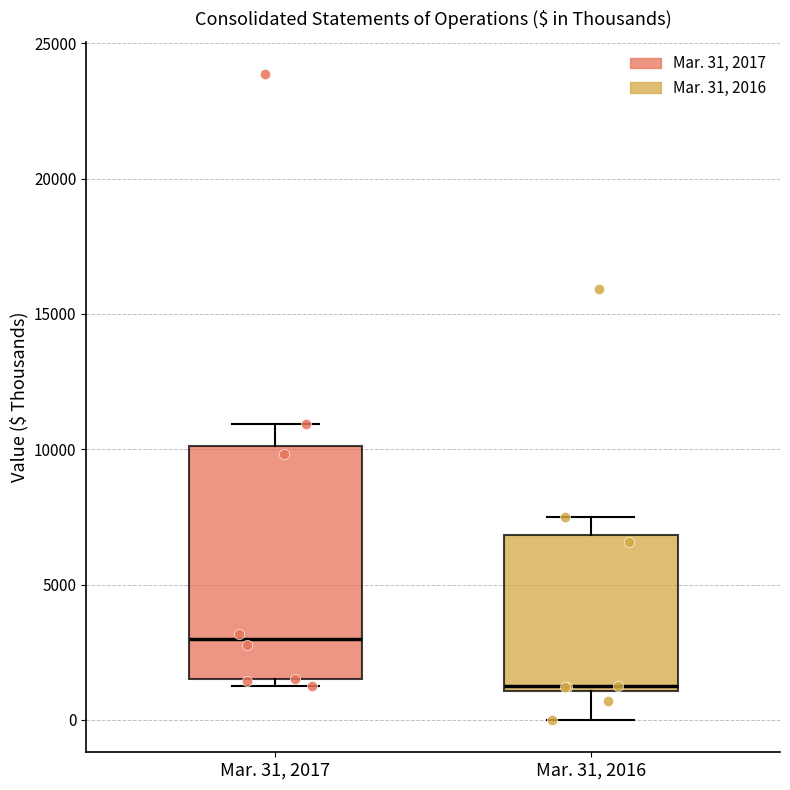

Reading left to right, read every box against the y-axis: the position of its median line, the range the box covers, and the ends of its whiskers. The values are not printed on the chart, so give them approximately, as read against the axis.

Mar. 31, 2017: median 3000, box 1500 to 10000, whiskers 1500 (just below the box's lower edge) to 11000
Mar. 31, 2016: median 1000 (just above the box's lower edge), box 1000 to 7000, whiskers 0 to 7500